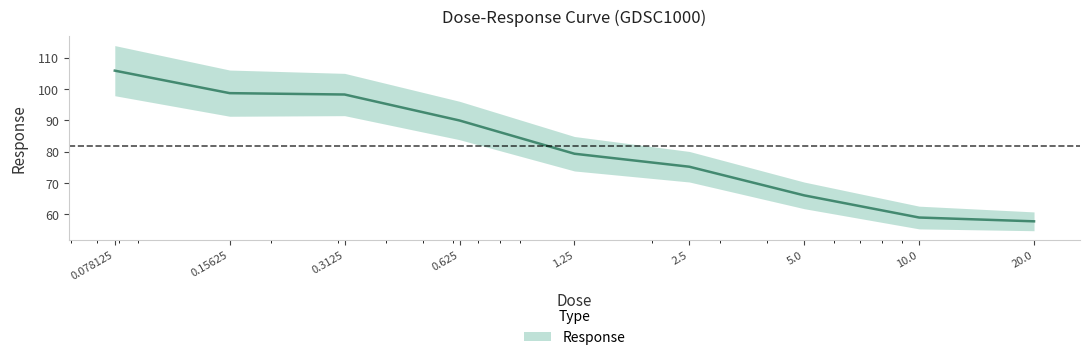

What is the sum of the values at 0.078125 and 20.0?

163.6